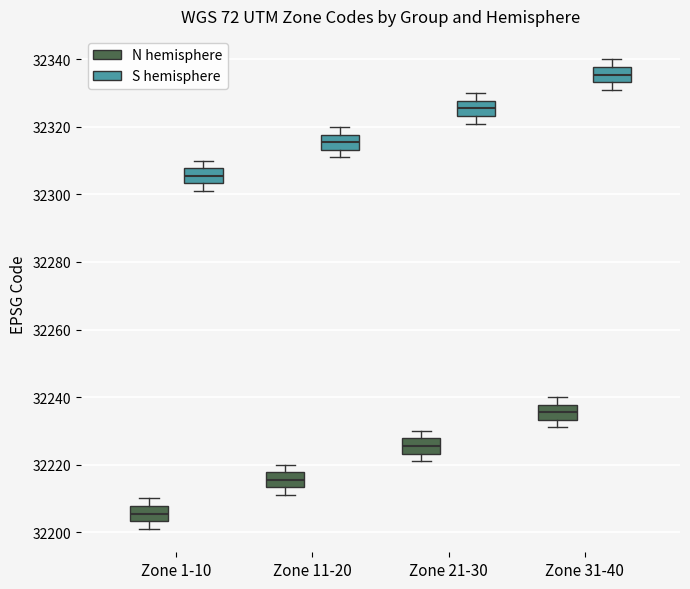

Reading left to right, read every box against the y-axis: the position of its median line, the range the box covers, and the ends of its whiskers. The values are not printed on the chart, so give them approximately, as read against the axis.

Zone 1-10 (N hemisphere): median 32206, box 32204 to 32208, whiskers 32202 to 32210
Zone 1-10 (S hemisphere): median 32306, box 32304 to 32308, whiskers 32302 to 32310
Zone 11-20 (N hemisphere): median 32216, box 32214 to 32218, whiskers 32212 to 32220
Zone 11-20 (S hemisphere): median 32316, box 32314 to 32318, whiskers 32312 to 32320
Zone 21-30 (N hemisphere): median 32226, box 32224 to 32228, whiskers 32222 to 32230
Zone 21-30 (S hemisphere): median 32326, box 32324 to 32328, whiskers 32322 to 32330
Zone 31-40 (N hemisphere): median 32236, box 32234 to 32238, whiskers 32232 to 32240
Zone 31-40 (S hemisphere): median 32336, box 32334 to 32338, whiskers 32332 to 32340